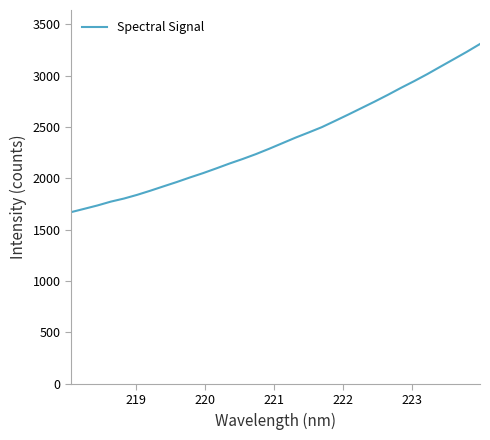

What is the minimum value shown in the chart?

1671.0